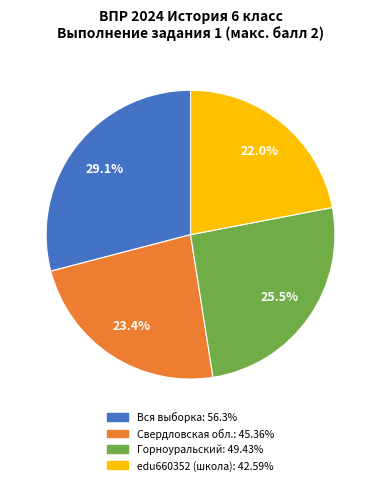

To the nearest percent, what is the difference between the largest and smallest slice percentages?

7%